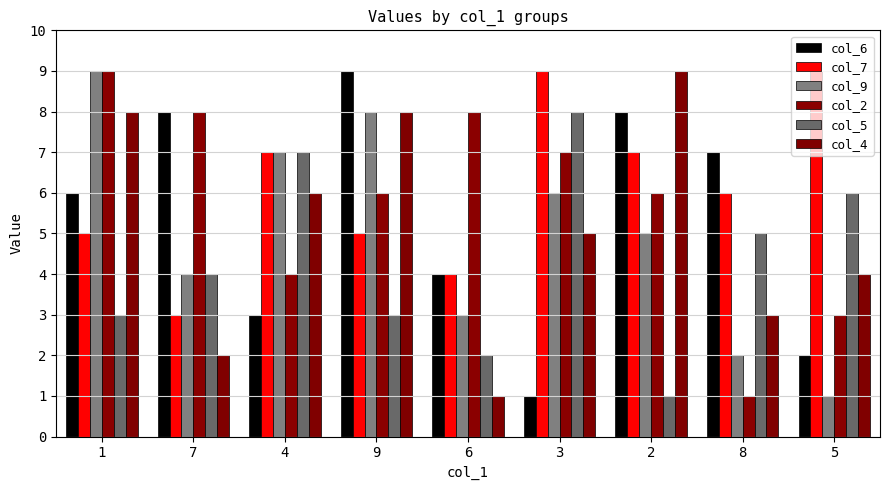

Is the value of col_9 at 6 greater than the value of col_7 at 1?

No